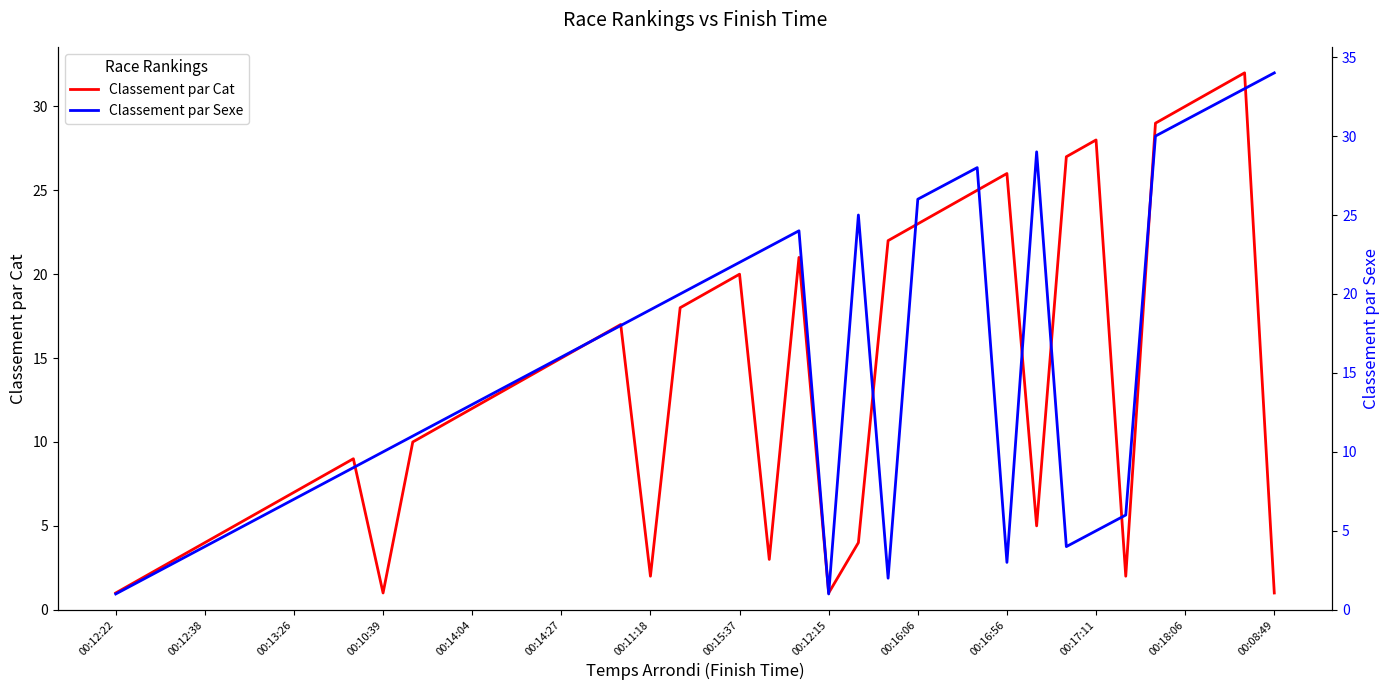

Is it true that Classement par Cat equals 4 at 00:12:38?

True